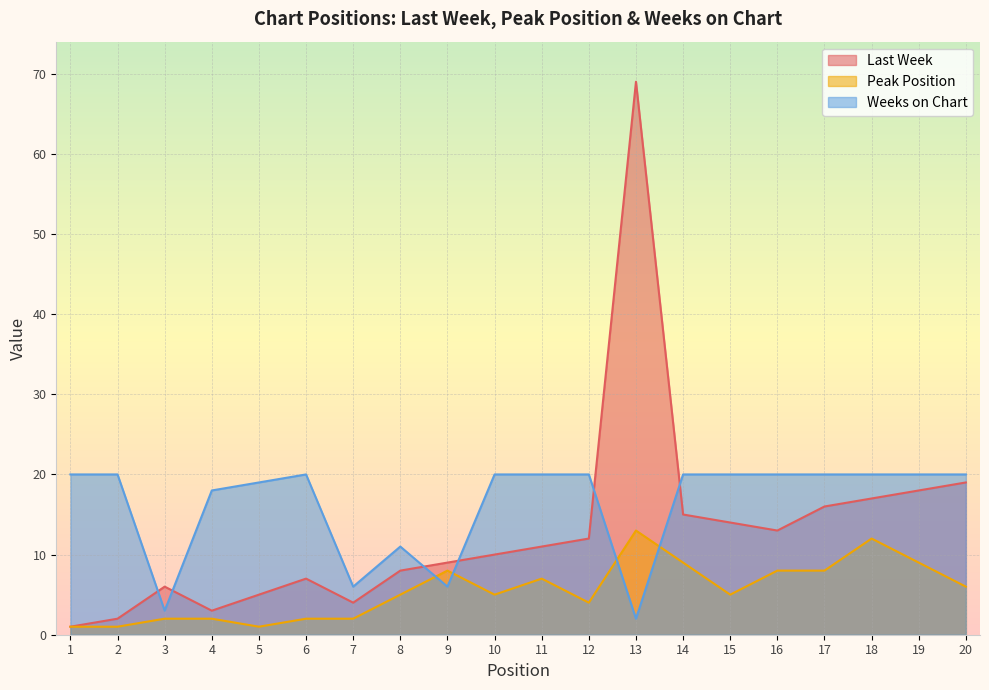

What are all the series names shown in the legend?

Last Week, Peak Position, Weeks on Chart